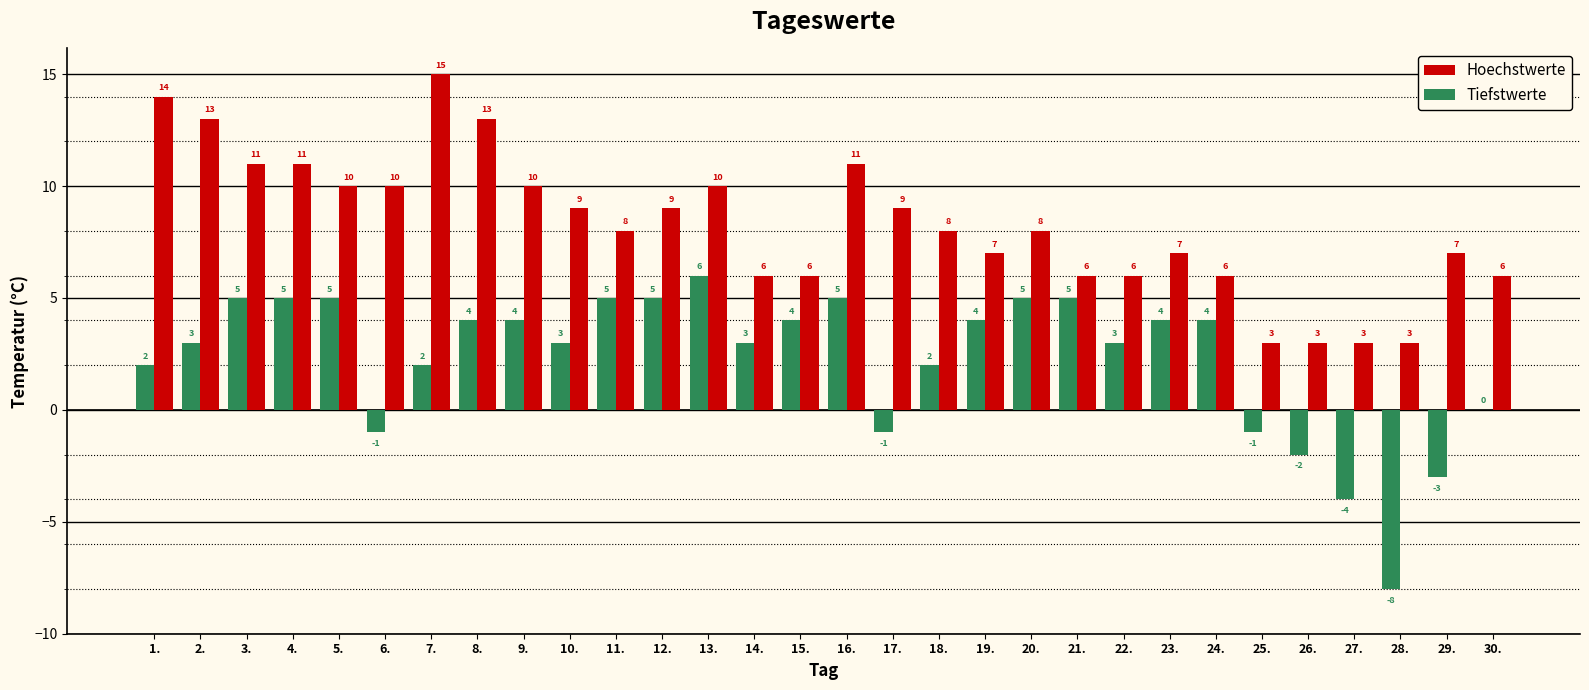

Which series changed the most between 3. and 8.?

Hoechstwerte